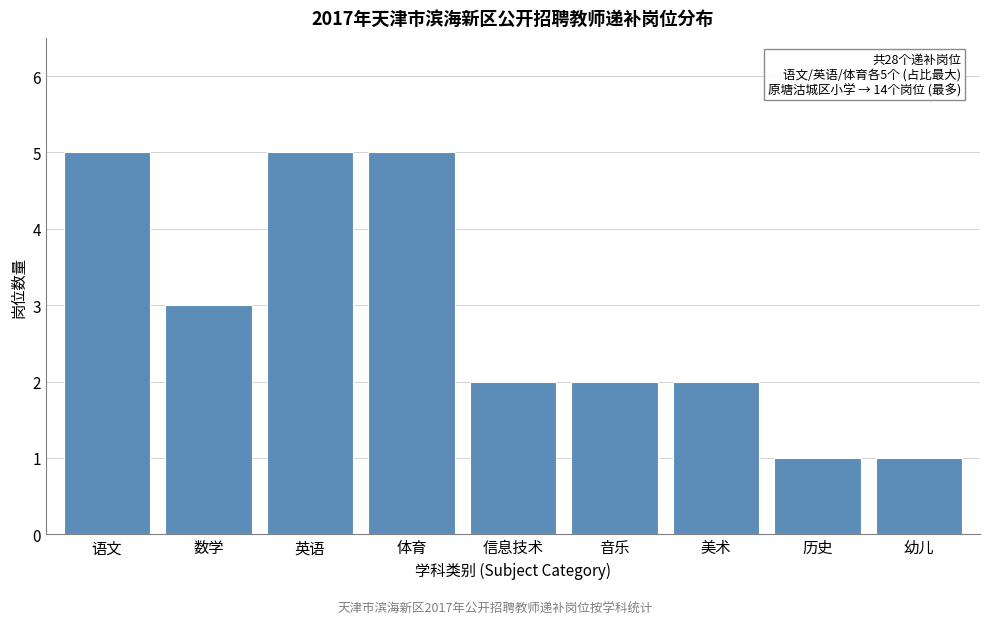

Reading left to right, transcribe all the data shown in this chart.

语文=5	数学=3	英语=5	体育=5	信息技术=2	音乐=2	美术=2	历史=1	幼儿=1